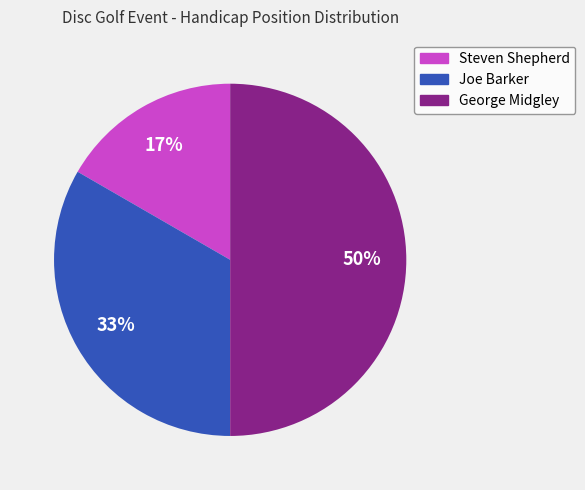

Do Steven Shepherd and George Midgley together represent more than half of the pie?

Yes